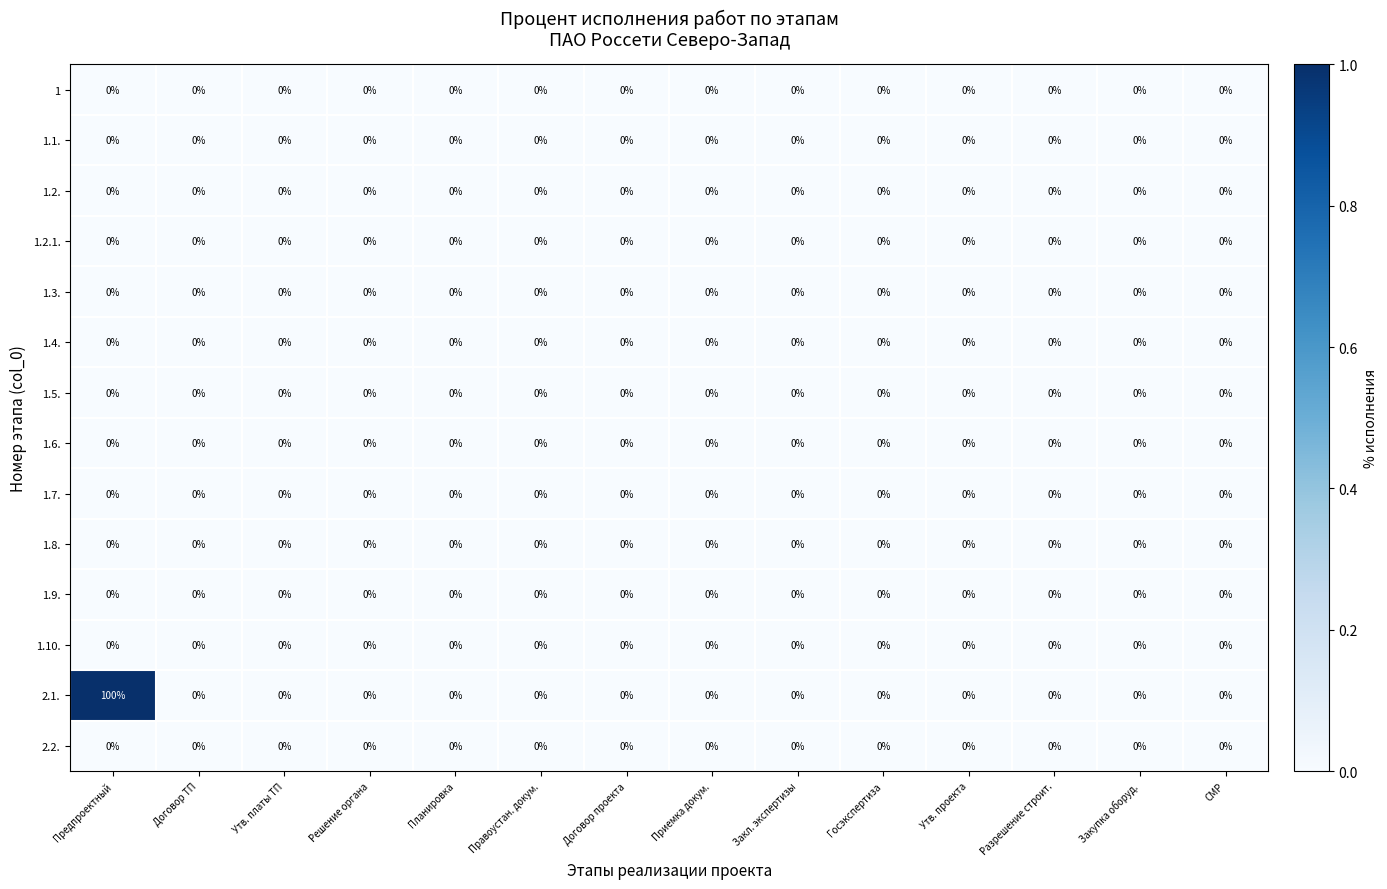

How many categories are shown in the chart?

14